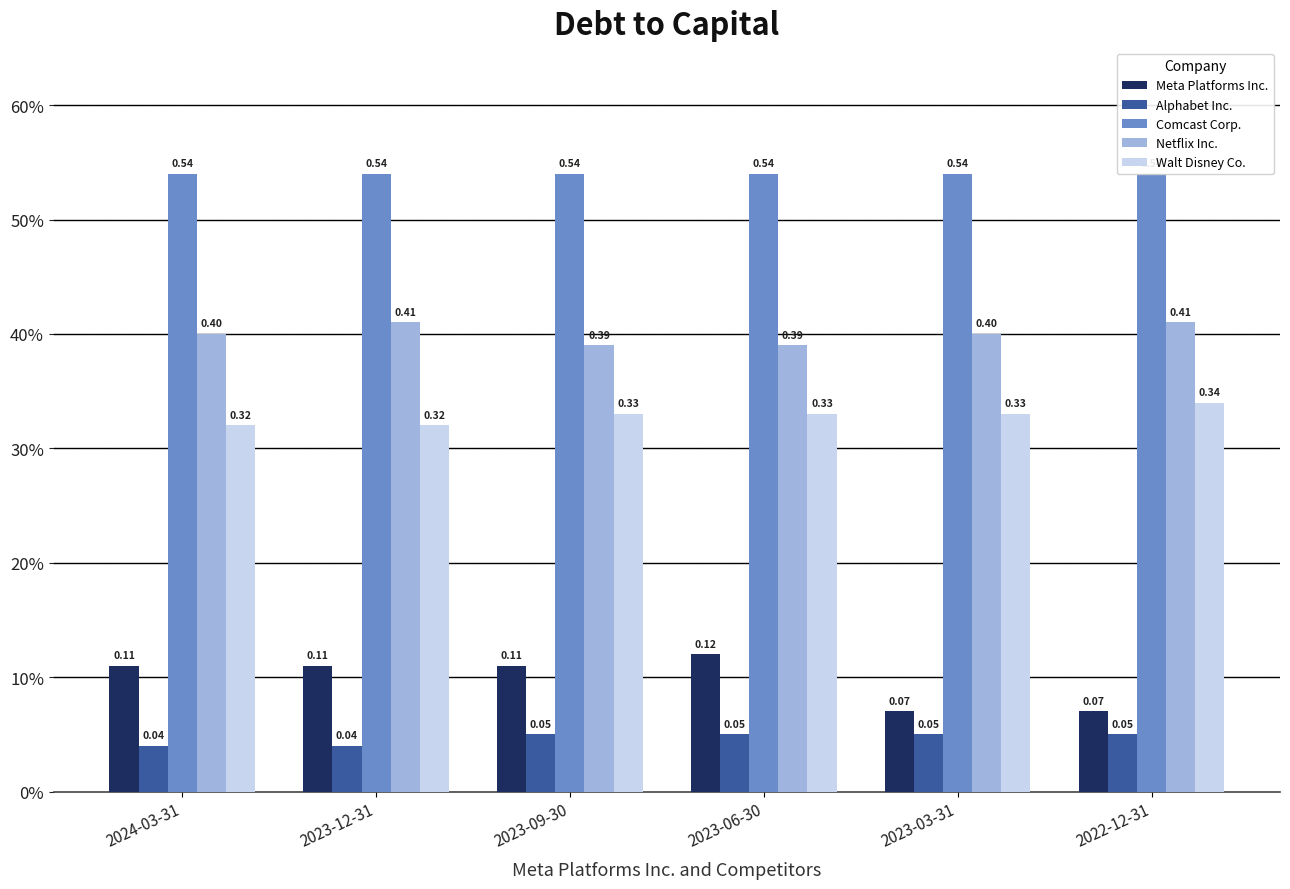

Reading left to right, what are all the values shown in this chart?

Meta Platforms Inc.: 0.1	0.1	0.1	0.1	0.1	0.1
Alphabet Inc.: 0.0	0.0	0.1	0.1	0.1	0.1
Comcast Corp.: 0.5	0.5	0.5	0.5	0.5	0.5
Netflix Inc.: 0.4	0.4	0.4	0.4	0.4	0.4
Walt Disney Co.: 0.3	0.3	0.3	0.3	0.3	0.3